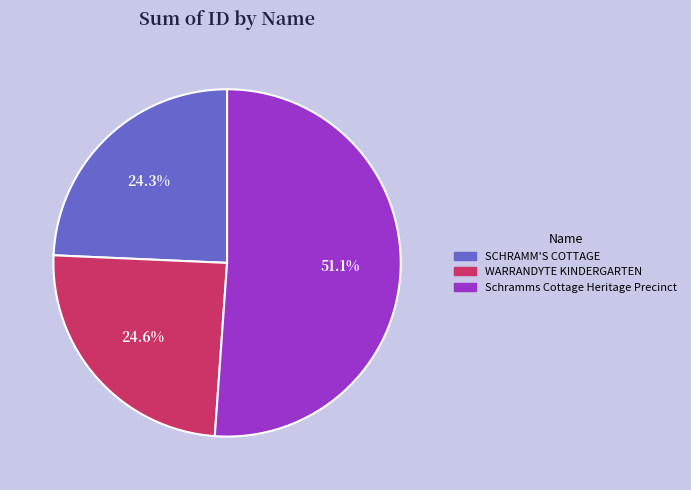

Does Schramms Cottage Heritage Precinct account for over 50% of the chart?

Yes